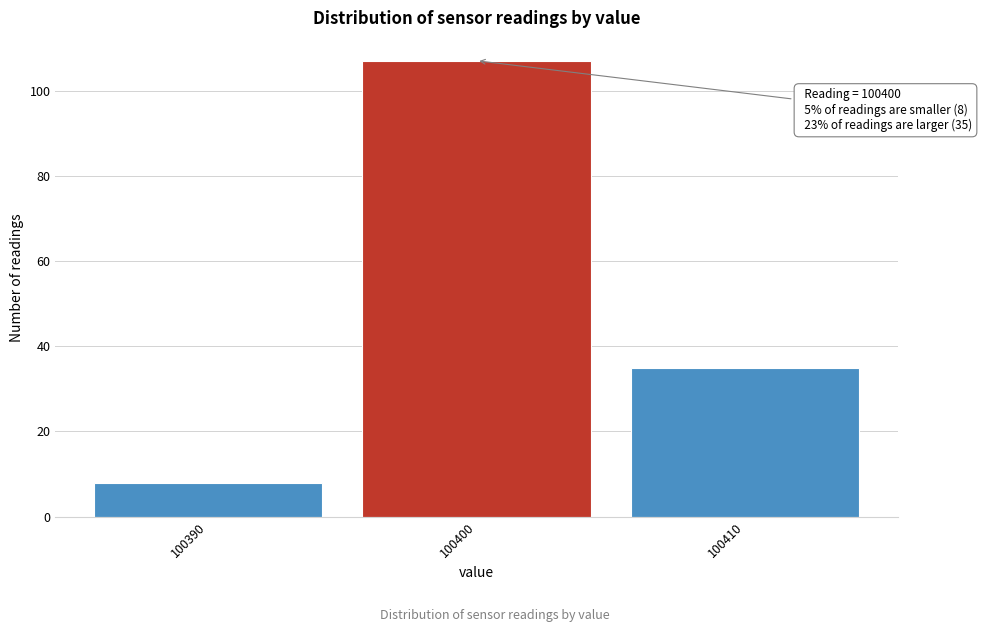

Which range on the x-axis has the tallest bar?

100395 to 100405